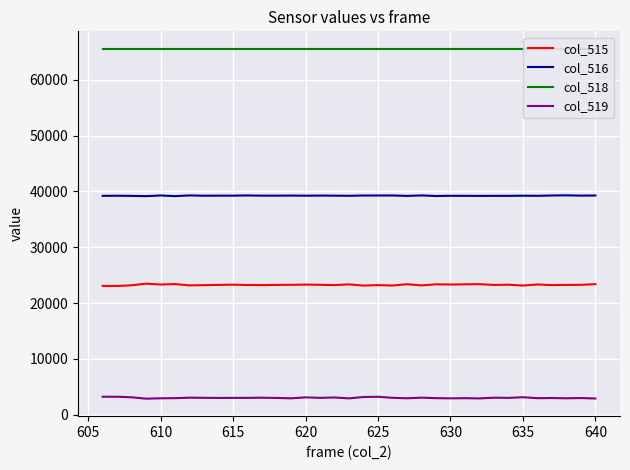

True or false: col_516 and col_519 intersect in this chart.

False